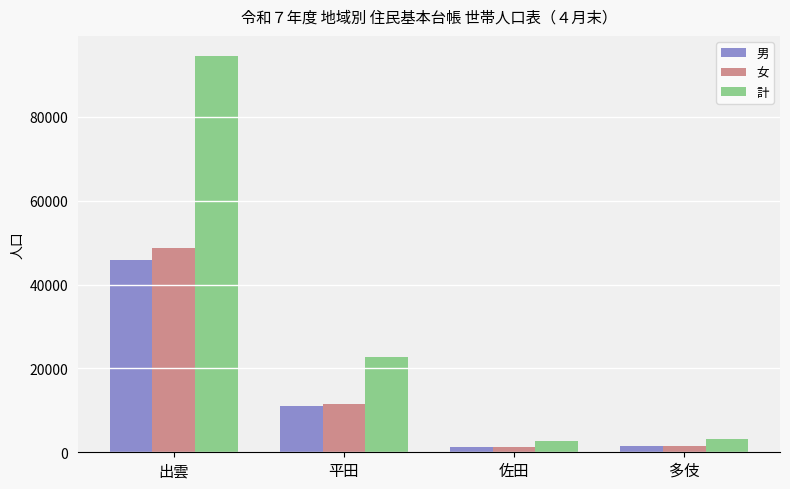

Which series has the widest spread of values?

計